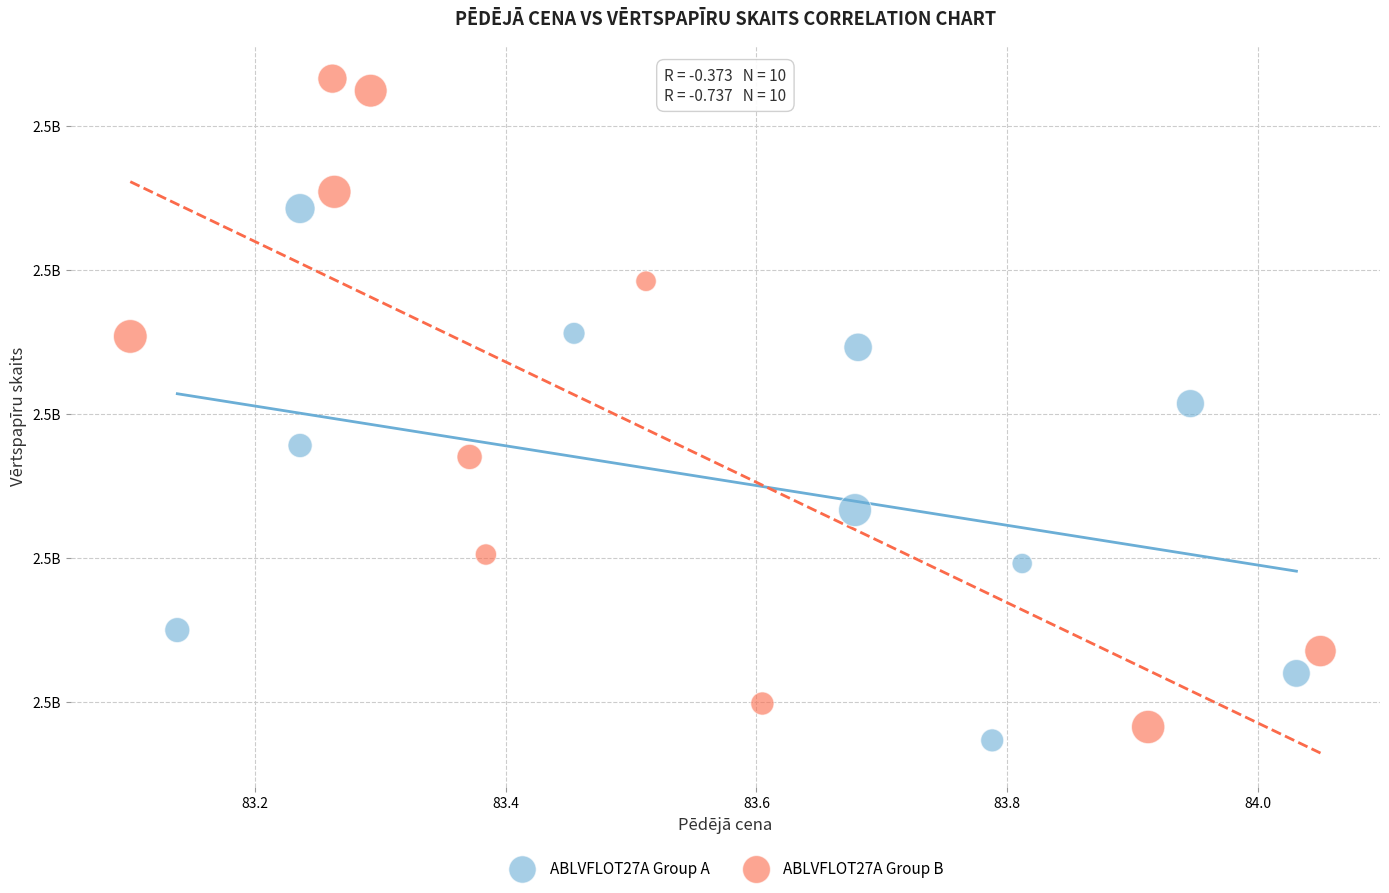

Which series reaches the maximum Y coordinate?

ABLVFLOT27A Group B